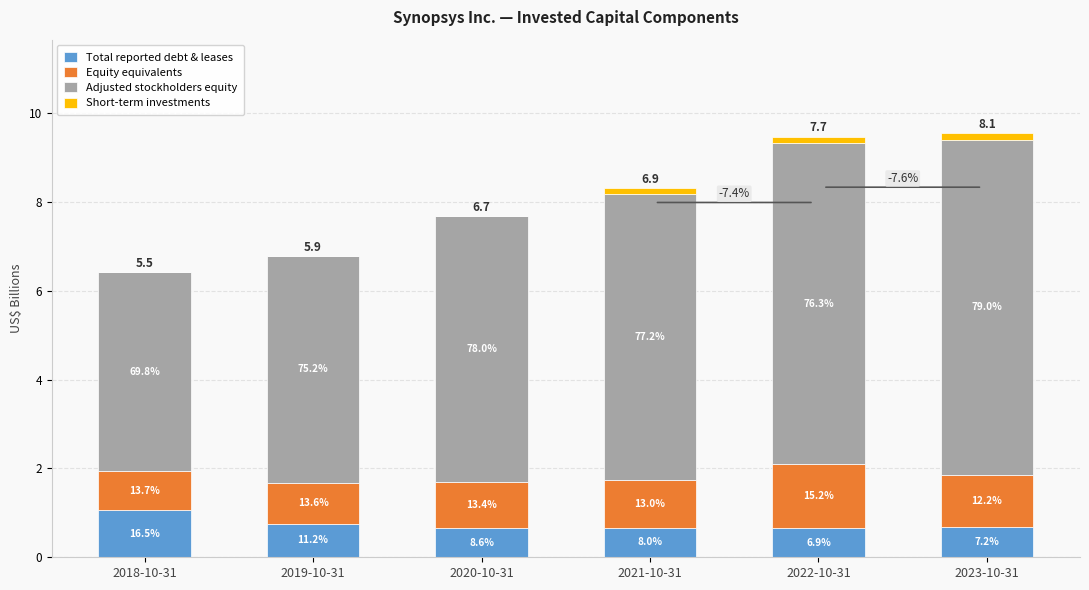

True or false: Adjusted stockholders equity has a value of 2.8 at 2018-10-31.

False